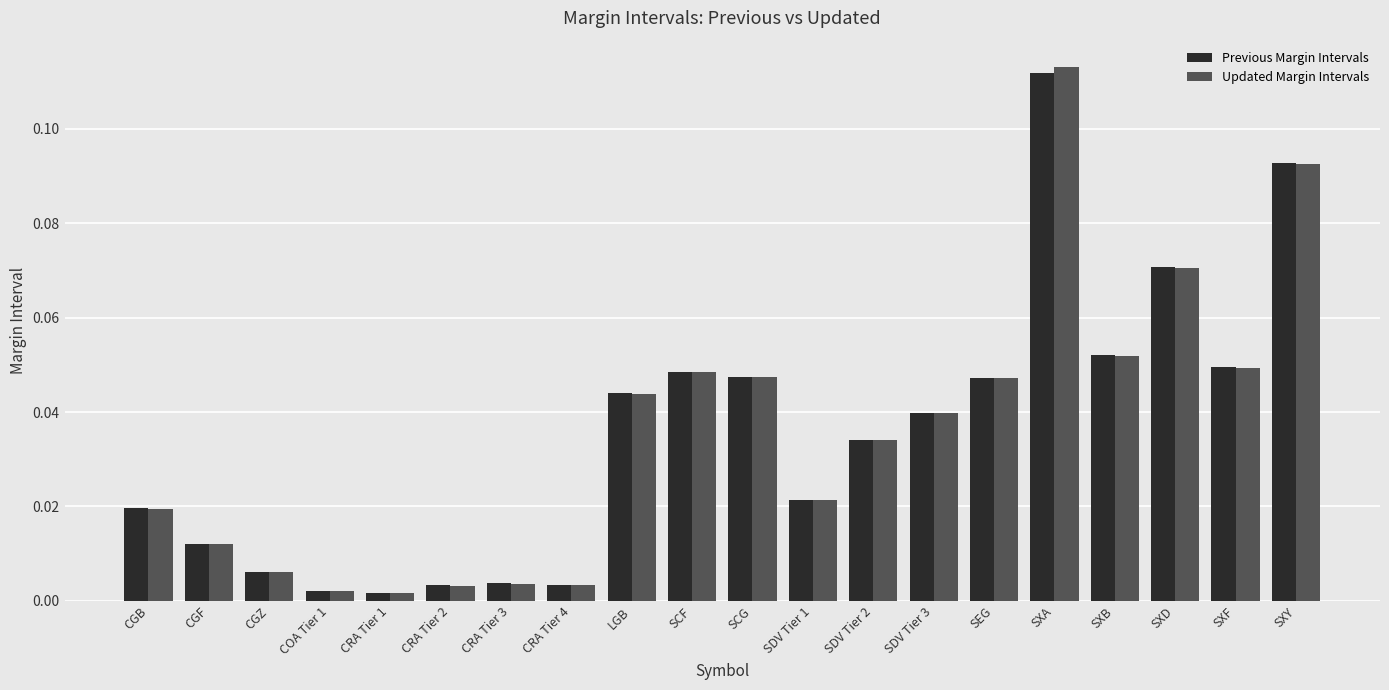

At which category is the sum across all series the highest?

SXA